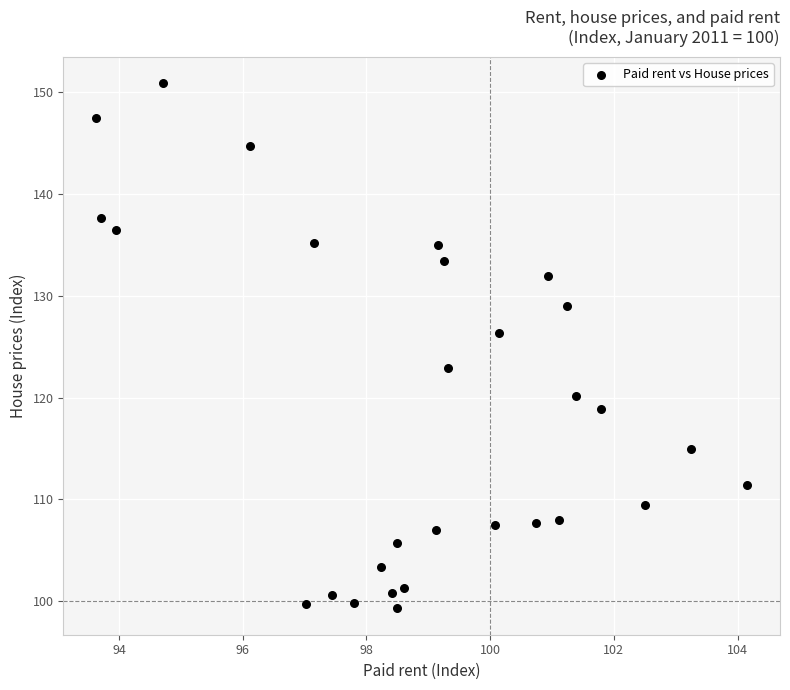

What Y value in the scatter plot is closest to 125?

126.4